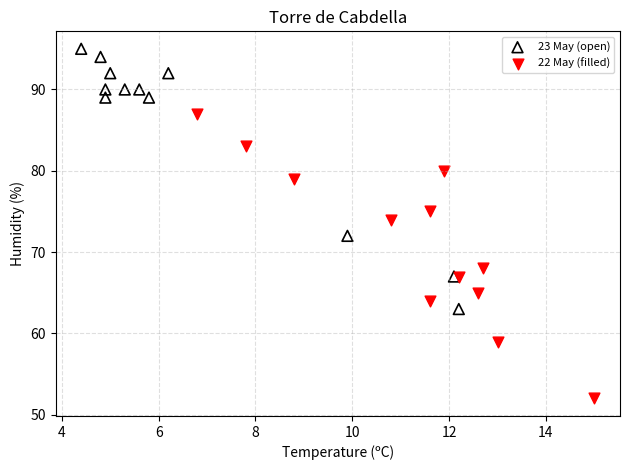

Which series reaches the minimum Y coordinate?

22 May (filled)